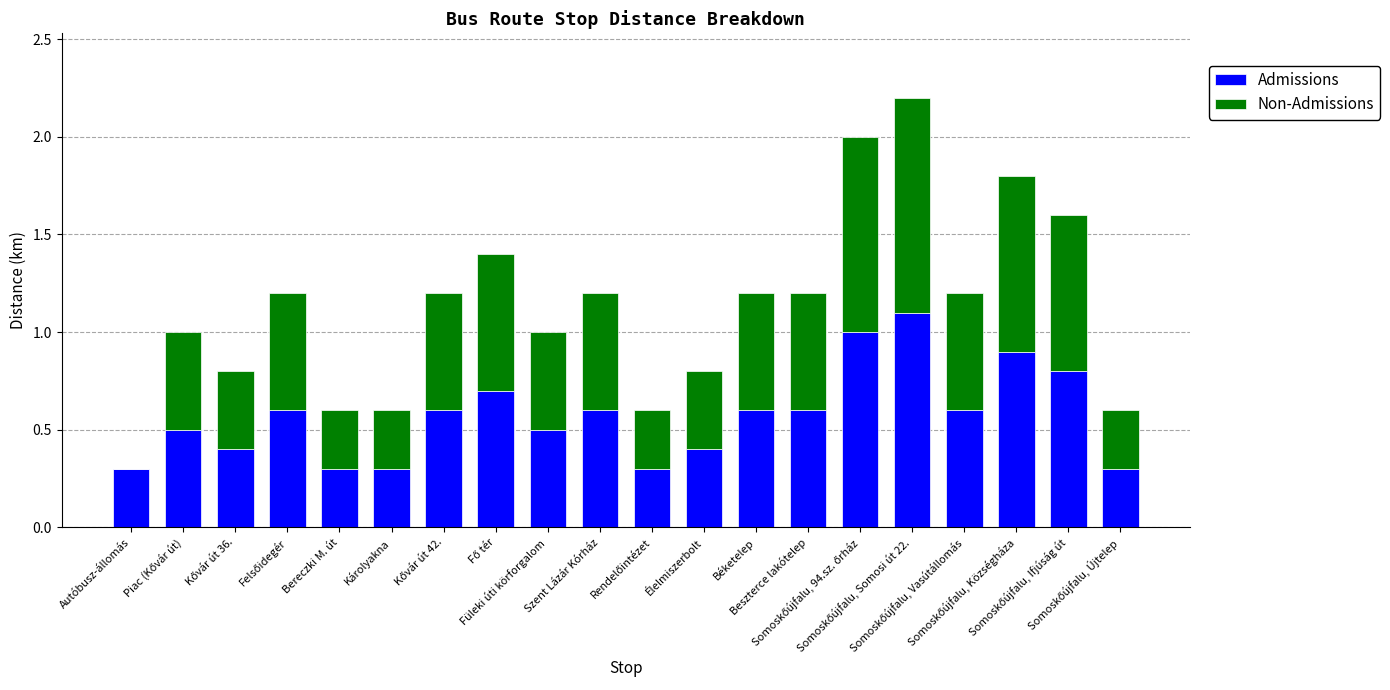

What is the sum of all Admissions values?

11.4